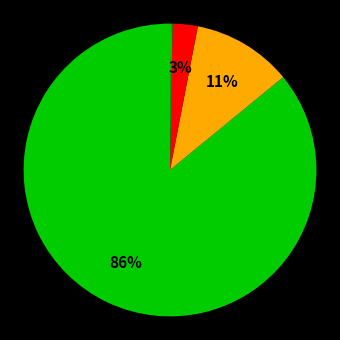

How many slices are in this pie chart?

5